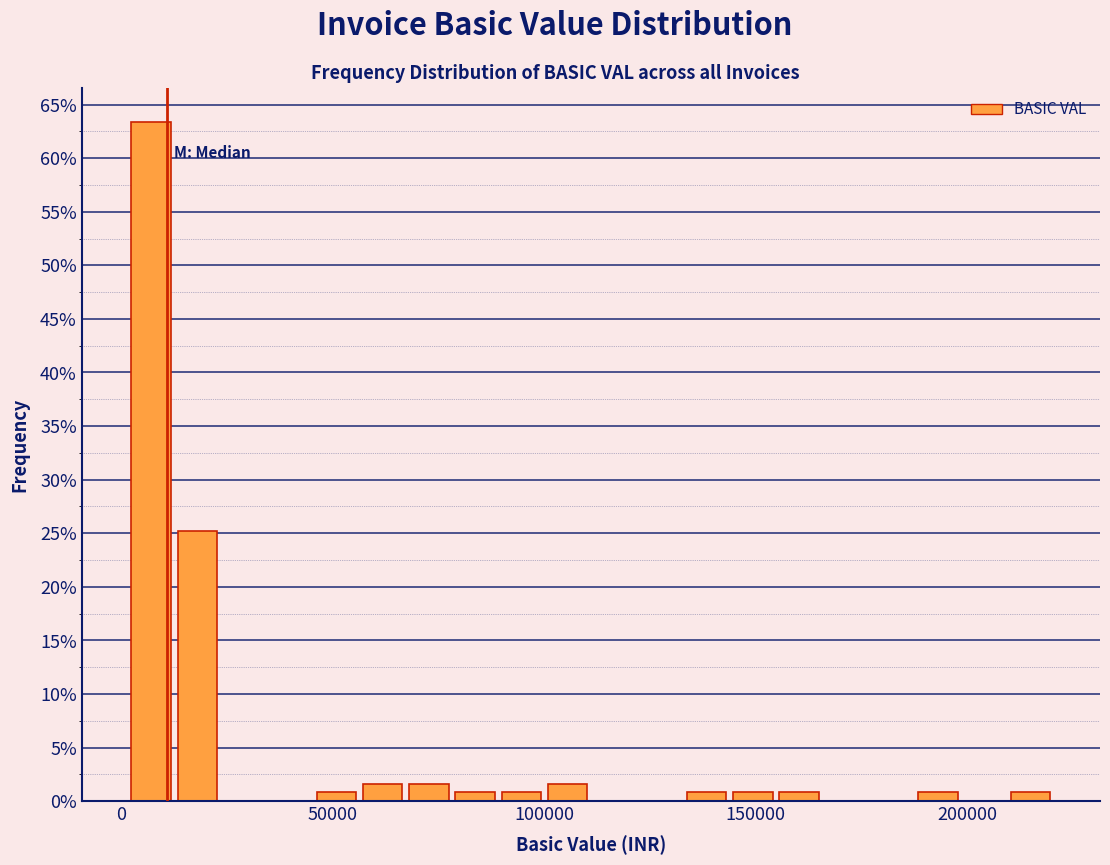

Around what value on the x-axis is the tallest bar? Give the approximate position of its centre, as read against the axis.

5000